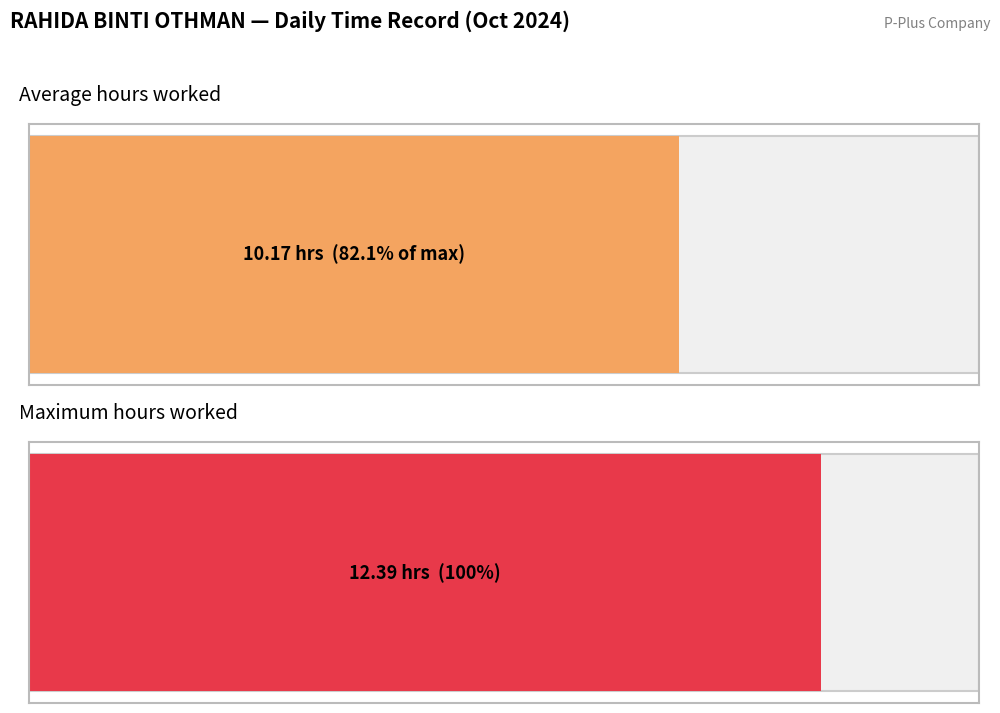

What is the average value?

10.2